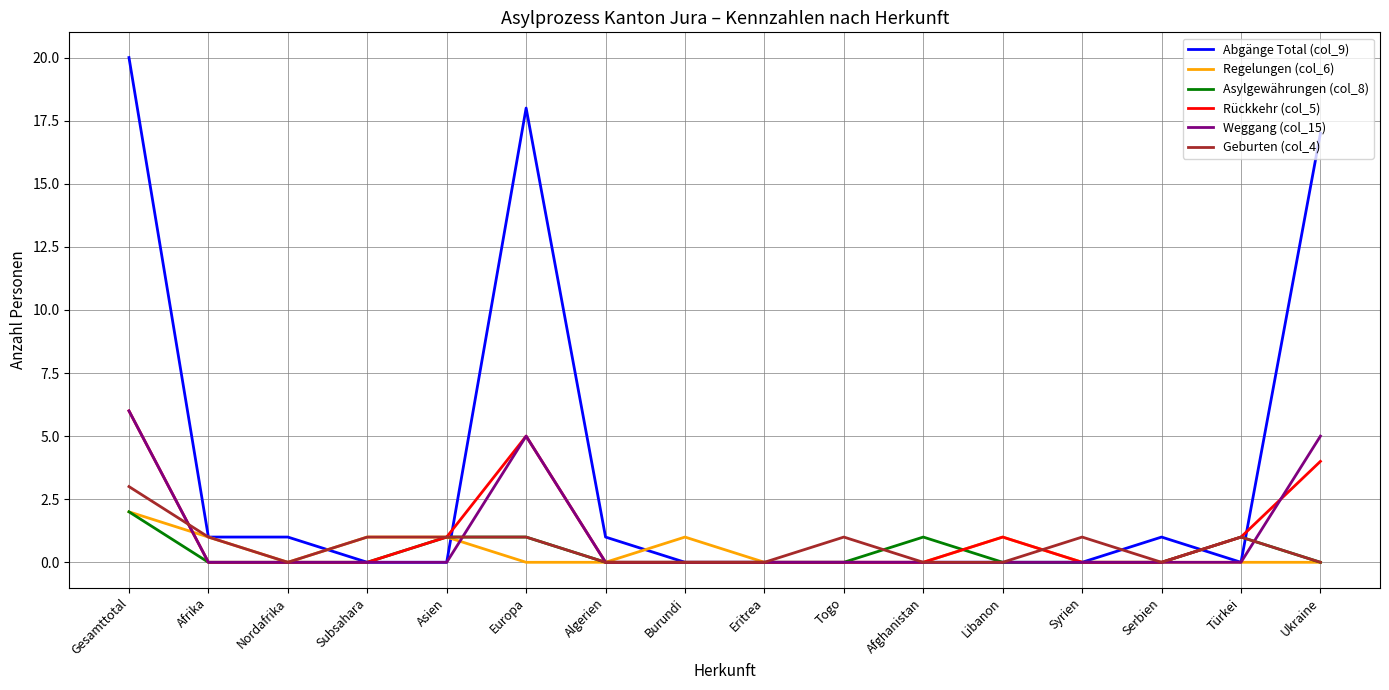

Which series has the widest spread of values?

Abgänge Total (col_9)